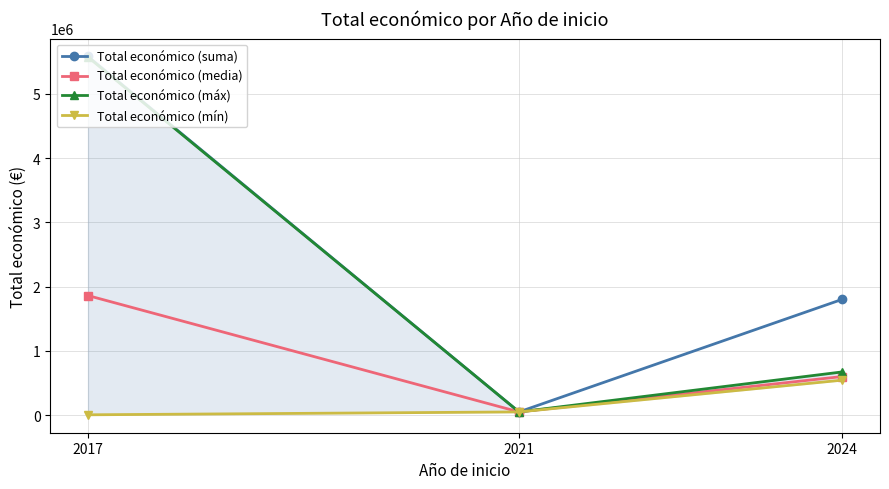

The value of Total económico (media) at 2021 is 73400.2. True or false?

False